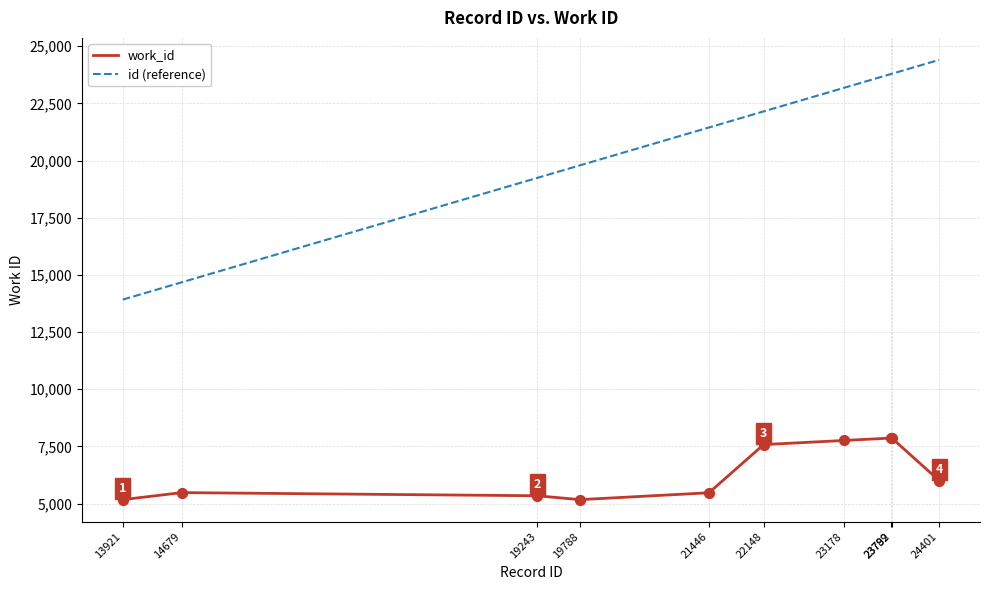

At how many categories does at least one series exceed 16739?

8